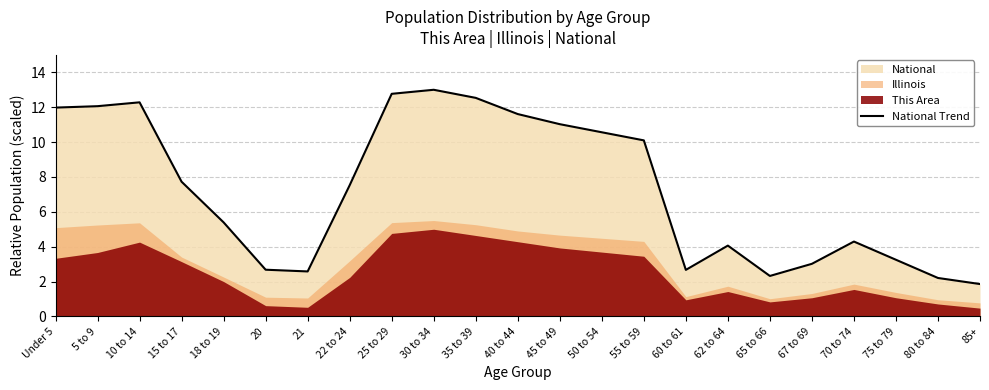

Rank the categories by value from highest to lowest.

30 to 34, 25 to 29, 35 to 39, 10 to 14, 5 to 9, Under 5, 40 to 44, 45 to 49, 50 to 54, 55 to 59, 15 to 17, 22 to 24, 18 to 19, 70 to 74, 62 to 64, 75 to 79, 67 to 69, 20, 60 to 61, 21, 65 to 66, 80 to 84, 85+